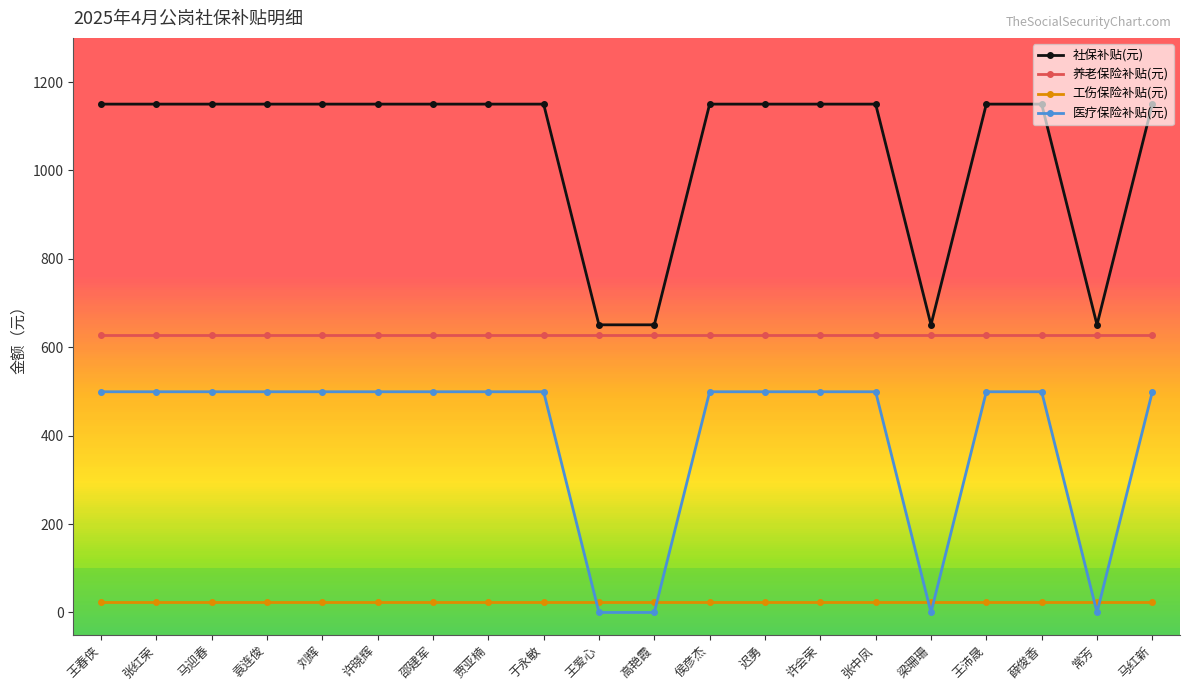

What value does the 医疗保险补贴(元) series have at 于永敏?

499.3